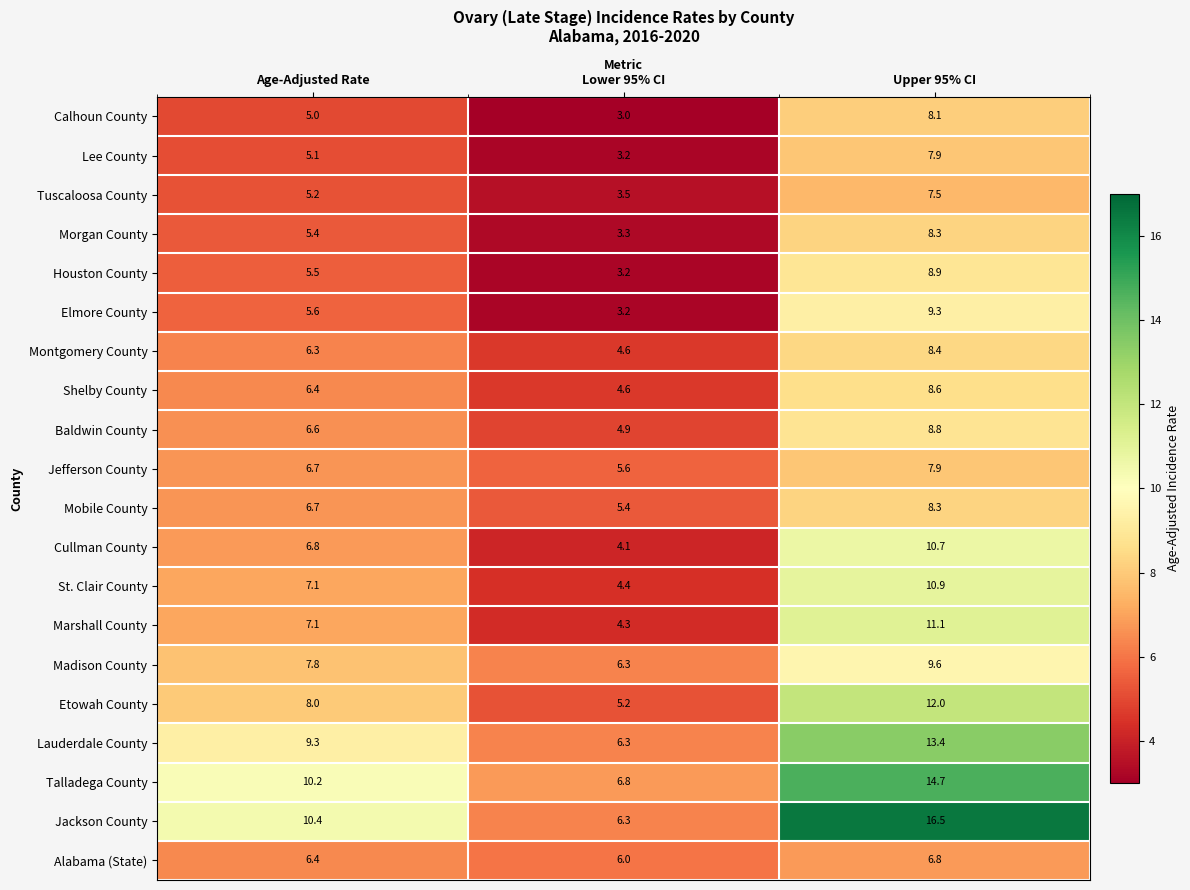

What is the difference between the maximum and second lowest values in the Jackson County series?

6.1